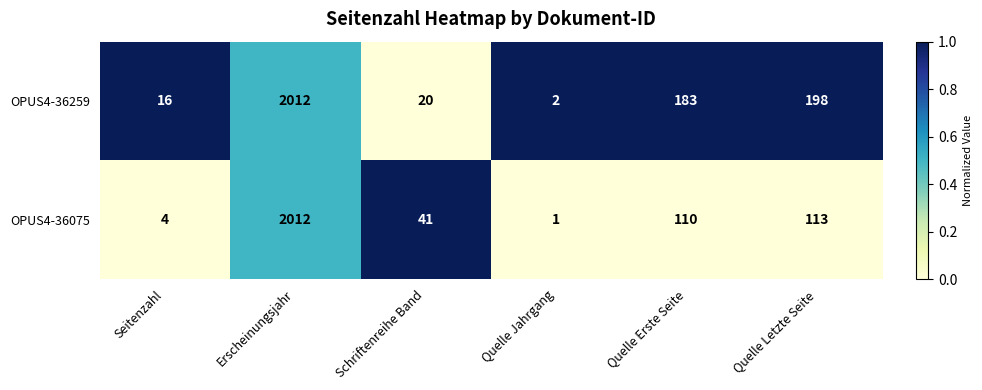

Rank the series by their average value, from highest to lowest.

OPUS4-36259, OPUS4-36075